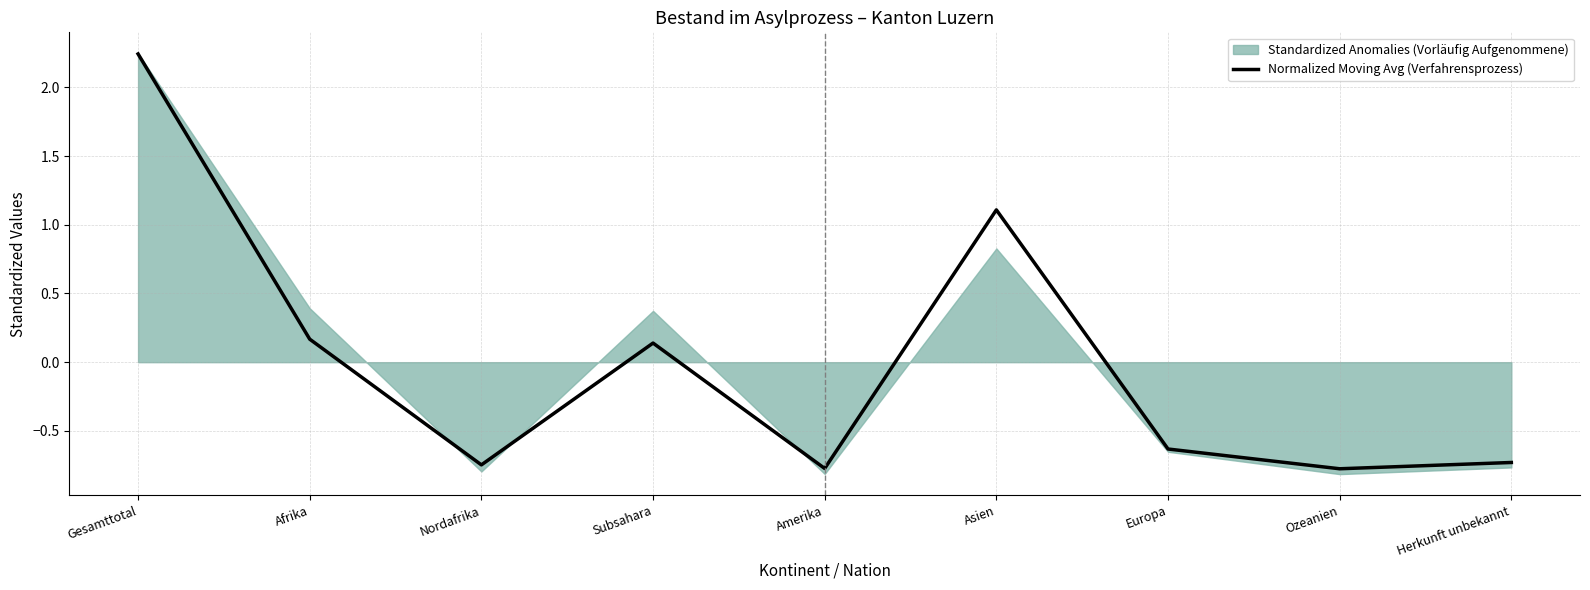

Reading left to right, transcribe all the data shown in this chart.

2.2	0.2	-0.7	0.1	-0.8	1.1	-0.6	-0.8	-0.7